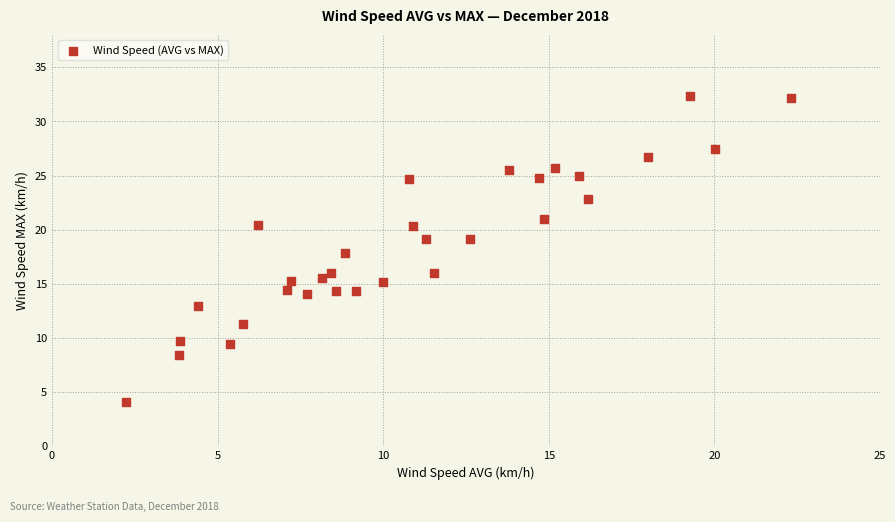

What is the range of Y values (max minus min)?

28.2